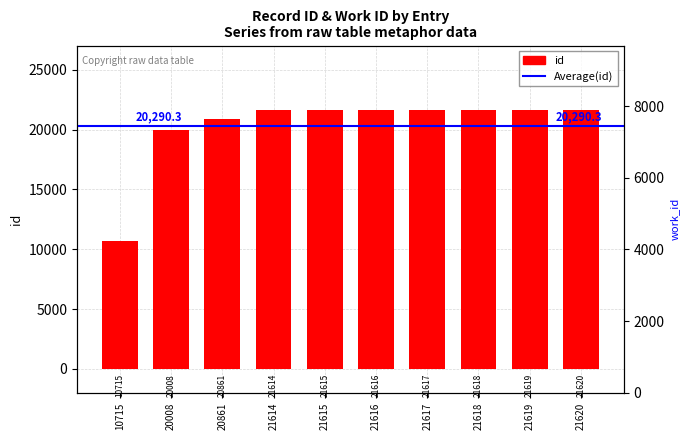

At which label is the value closest to 16167?

20008